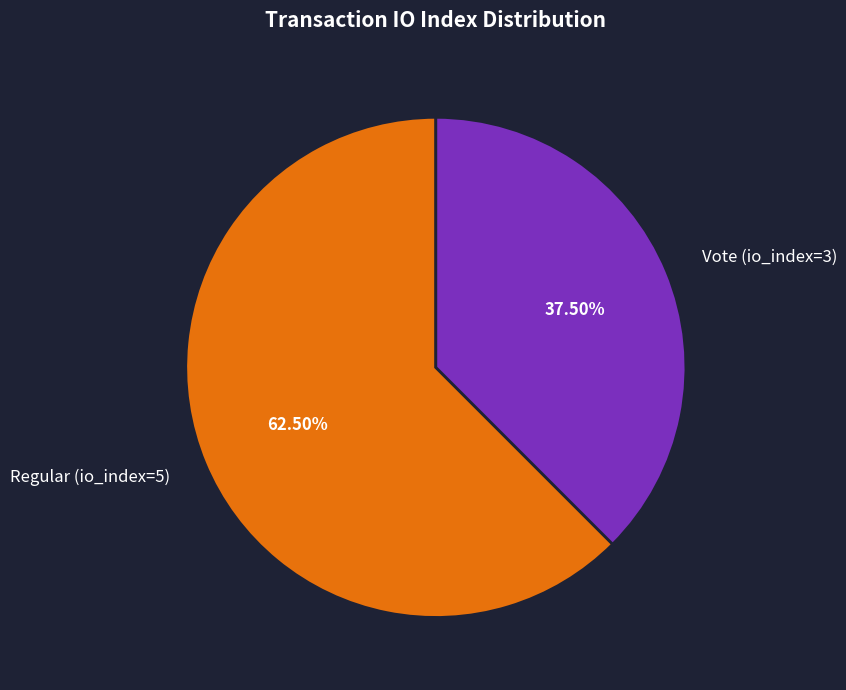

Which has a higher value, Vote (io_index=3) or Regular (io_index=5)?

Regular (io_index=5)